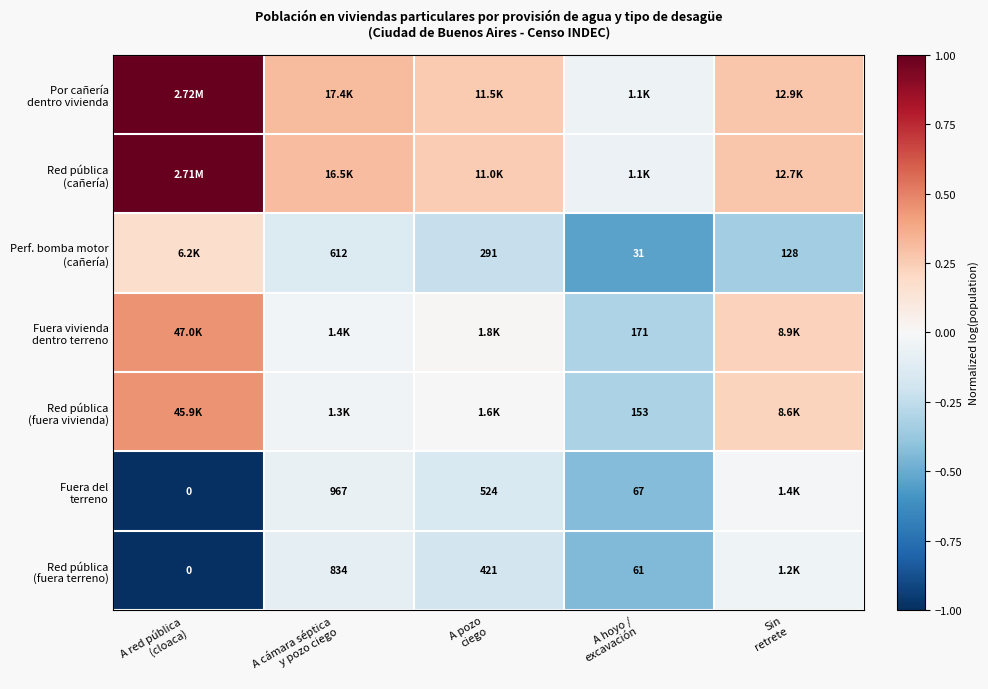

The Fuera del terreno series shows -0.0 at Sin retrete. True or false?

True